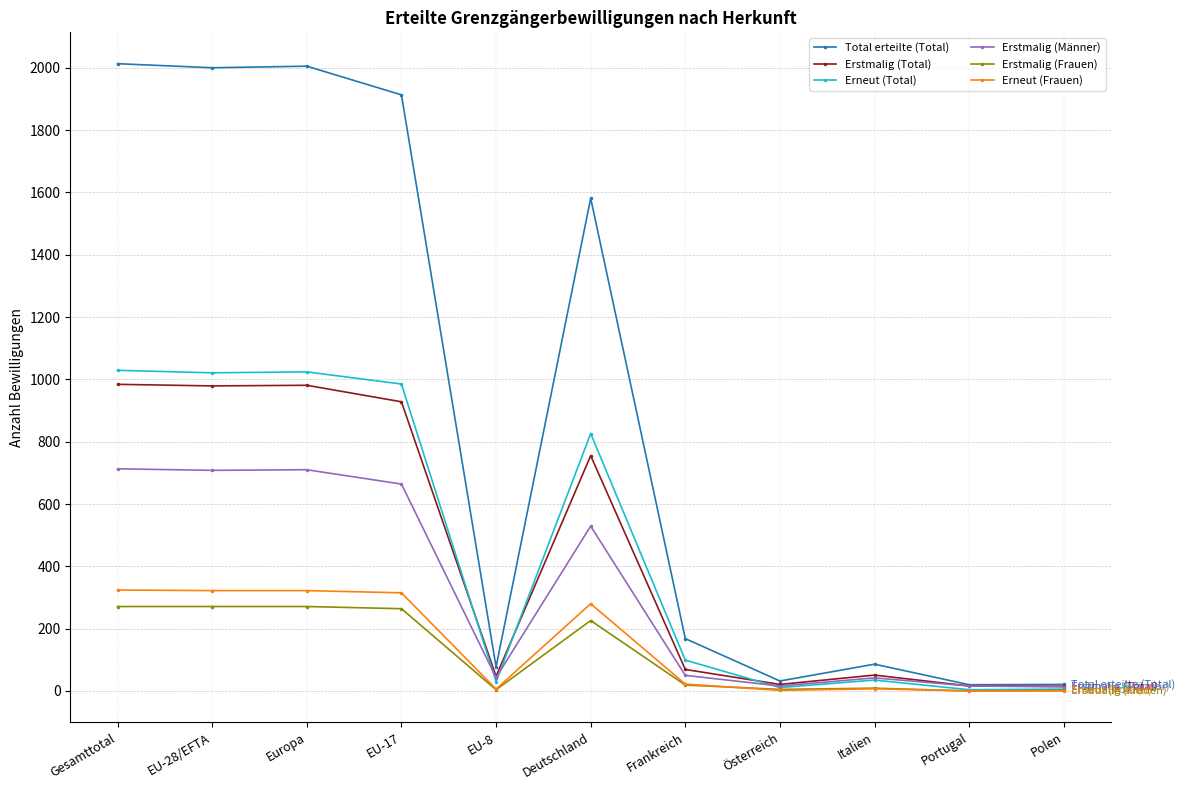

Which series has the largest total across all categories?

Total erteilte (Total)